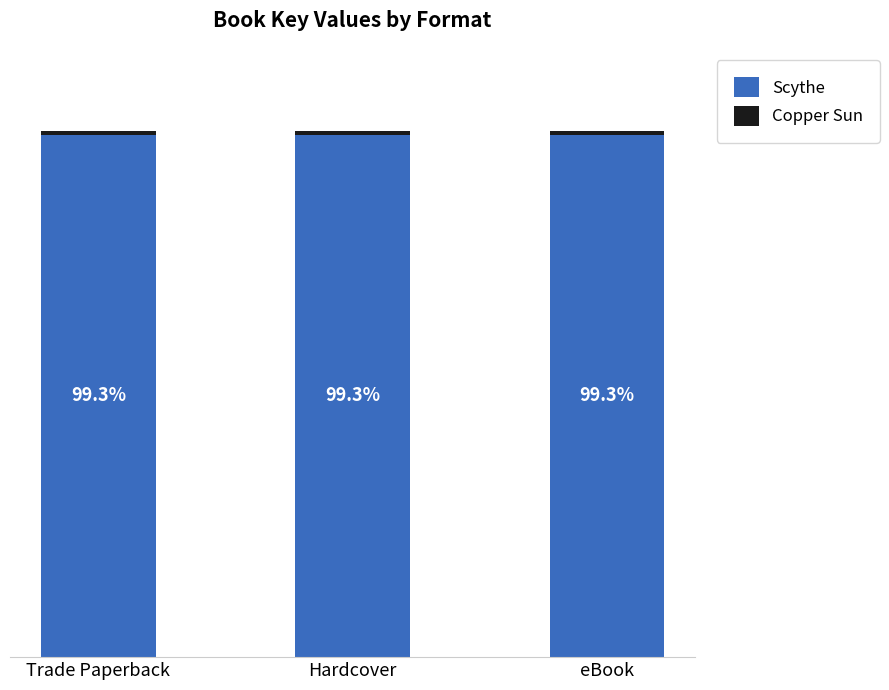

Are the bars horizontal?

No